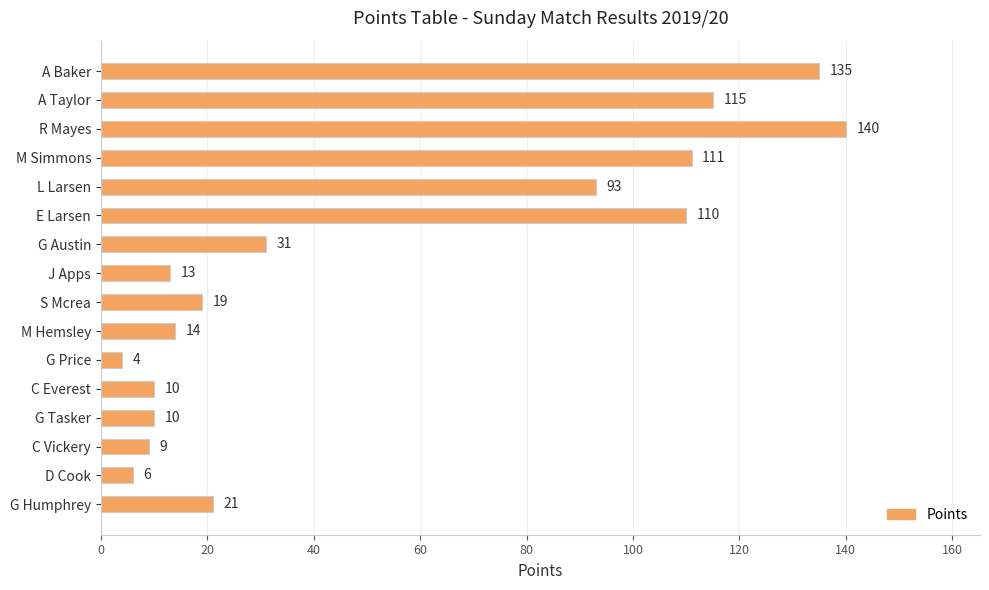

Which category has the lowest value across all series?

G Price